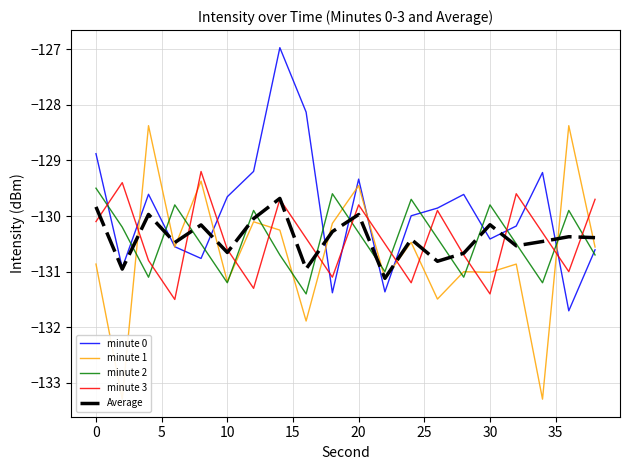

How many times do minute 3 and minute 2 cross each other?

13